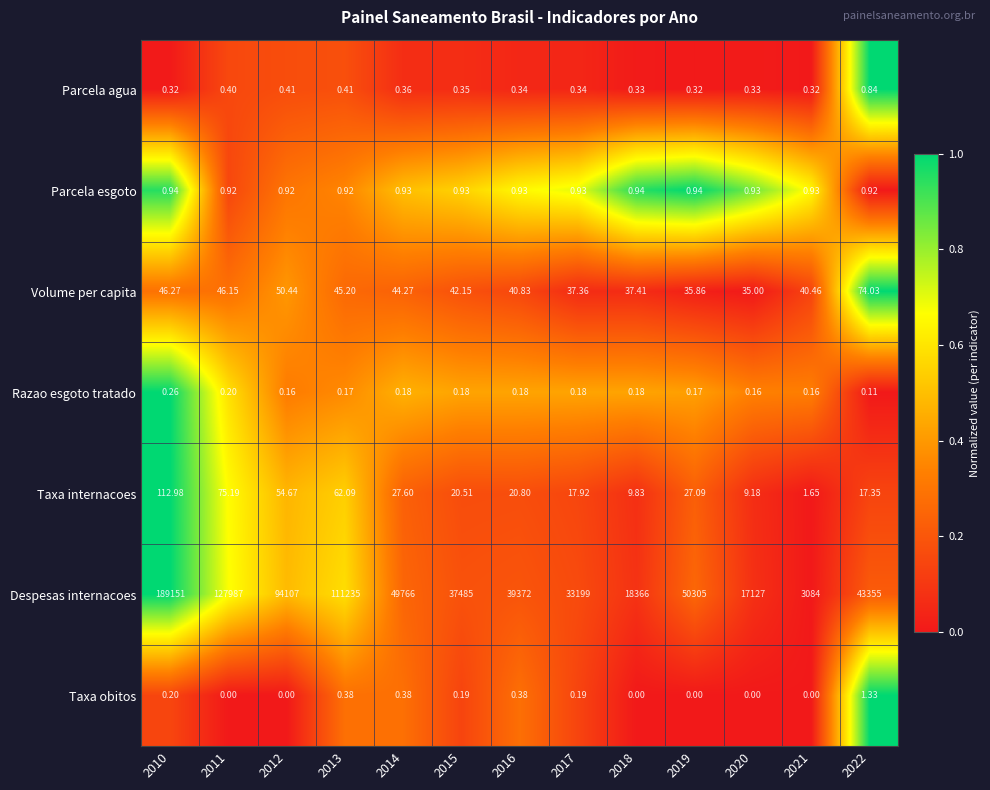

Which series has the largest range (max minus min)?

Despesas internacoes